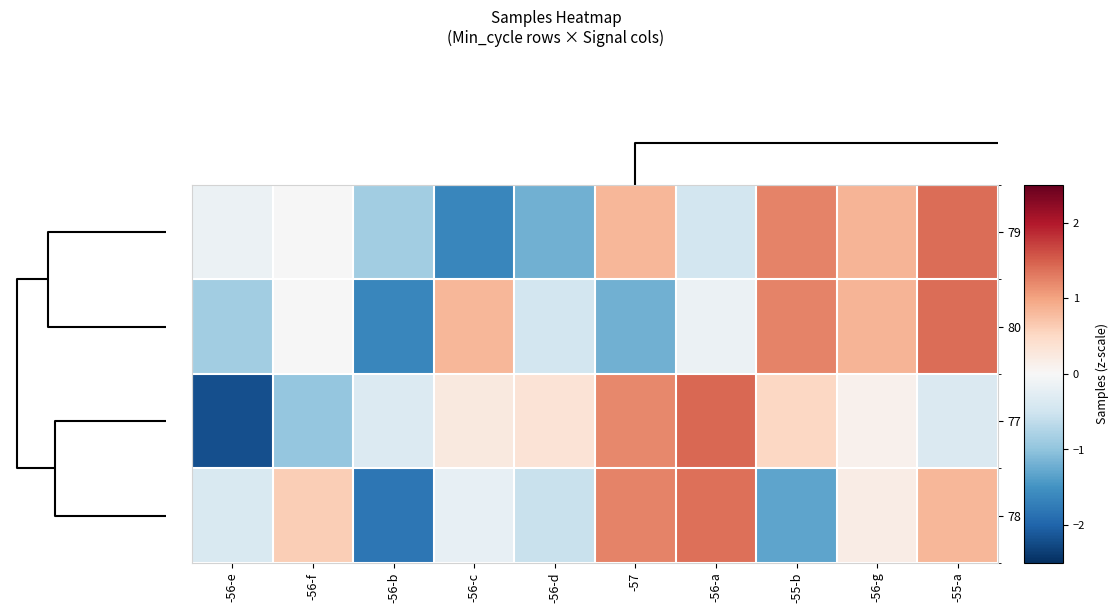

Reading left to right, what are all the values shown in this chart?

79: -56-e=-0.1	-56-f=-0.0	-56-b=-0.9	-56-c=-1.6	-56-d=-1.2	-57=0.8	-56-a=-0.5	-55-b=1.2	-56-g=0.8	-55-a=1.4
80: -56-e=-0.9	-56-f=-0.0	-56-b=-1.6	-56-c=0.8	-56-d=-0.5	-57=-1.2	-56-a=-0.1	-55-b=1.2	-56-g=0.8	-55-a=1.4
77: -56-e=-2.2	-56-f=-1.0	-56-b=-0.3	-56-c=0.3	-56-d=0.3	-57=1.2	-56-a=1.4	-55-b=0.5	-56-g=0.1	-55-a=-0.4
78: -56-e=-0.4	-56-f=0.6	-56-b=-1.8	-56-c=-0.2	-56-d=-0.6	-57=1.2	-56-a=1.4	-55-b=-1.3	-56-g=0.2	-55-a=0.8